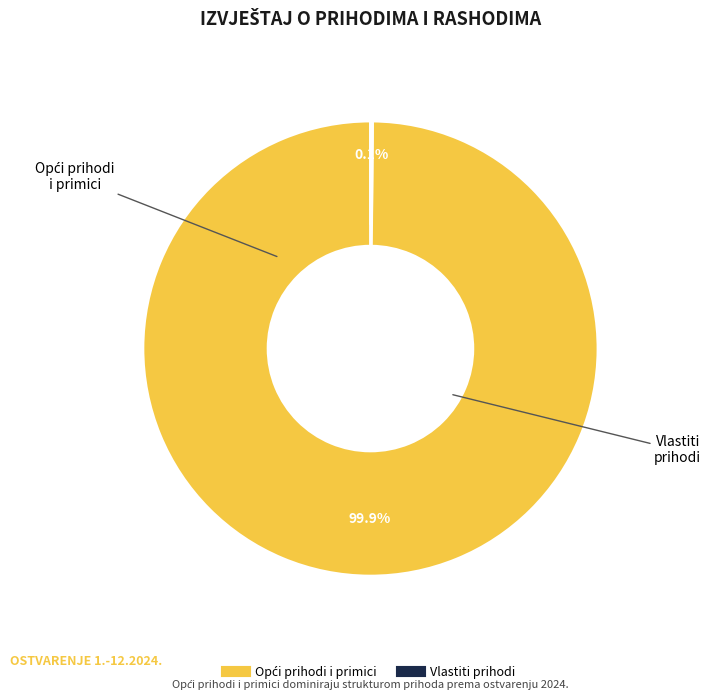

Is there any slice that represents more than half of the pie?

Yes